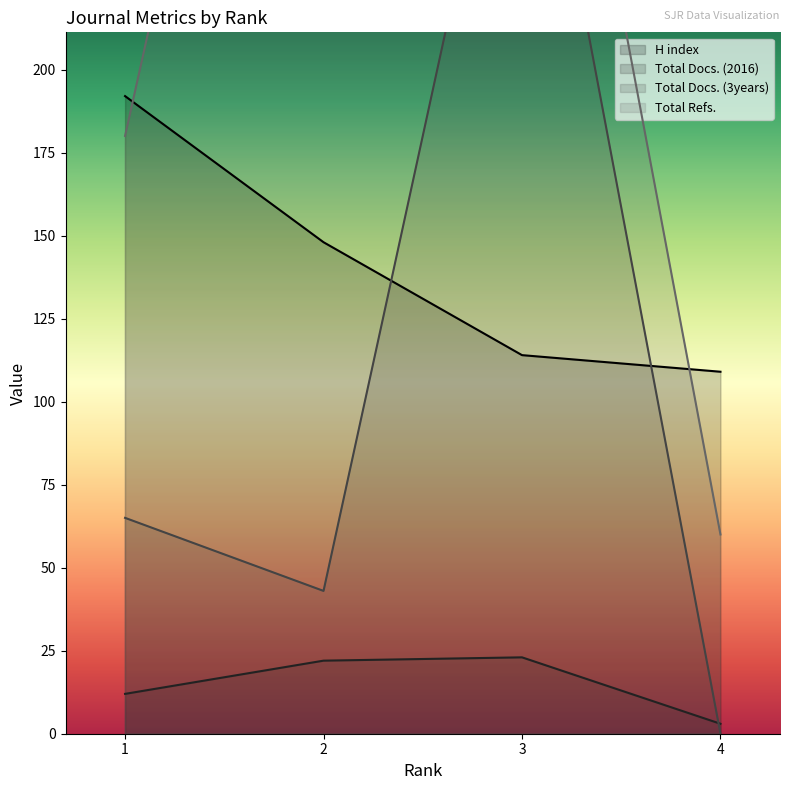

True or false: Total Docs. (2016) and Total Refs. intersect in this chart.

False